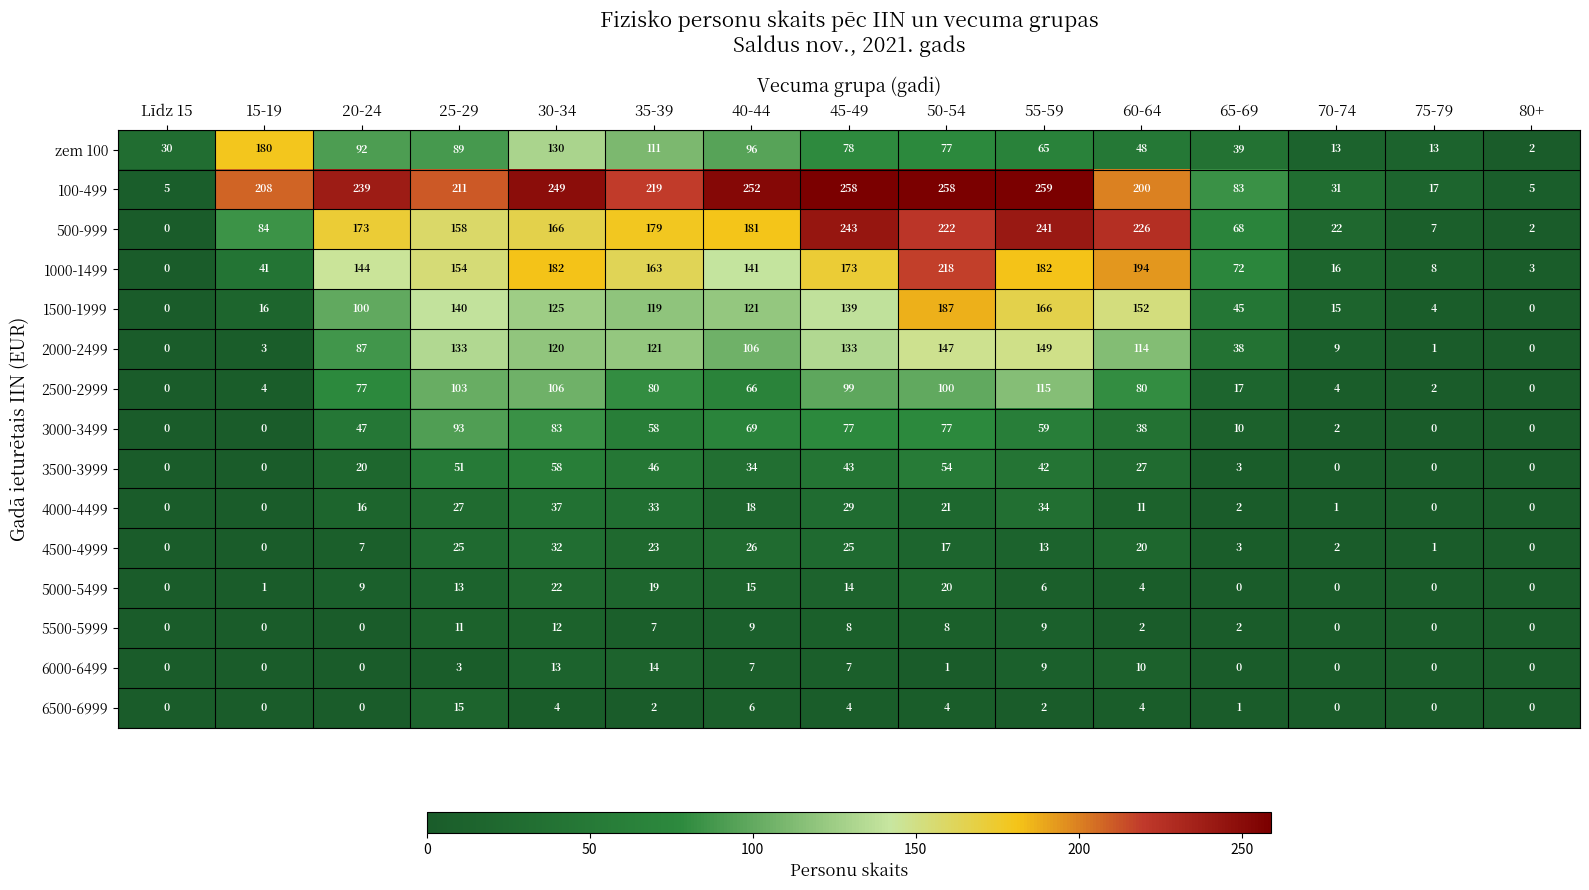

What is the difference between the maximum and minimum values in the 5500-5999 series?

12